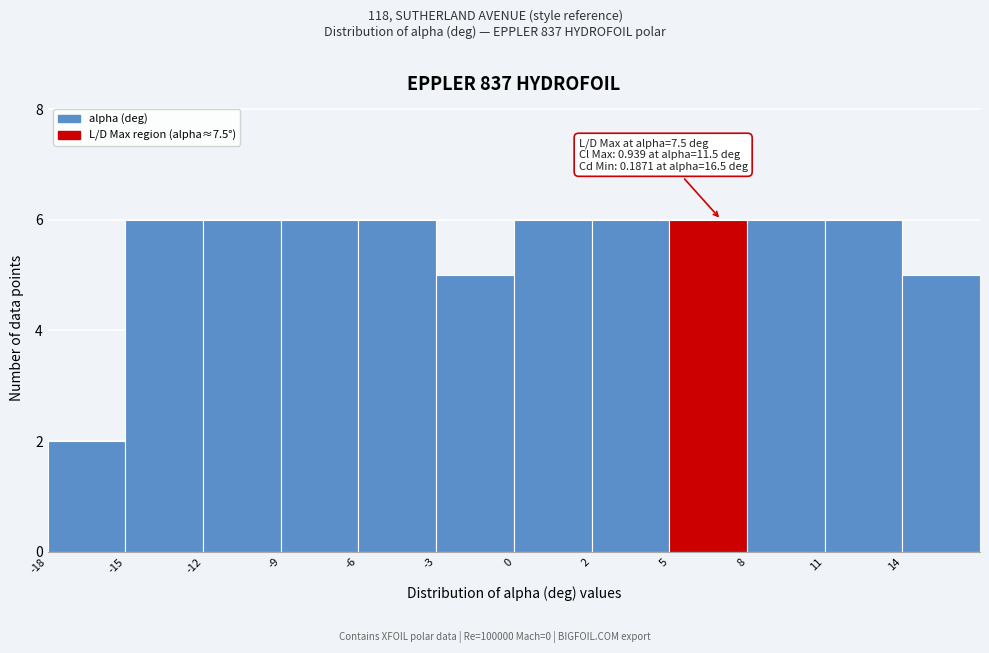

Reading left to right, extract all data points from this chart.

2	6	6	6	6	5	6	6	6	6	6	5